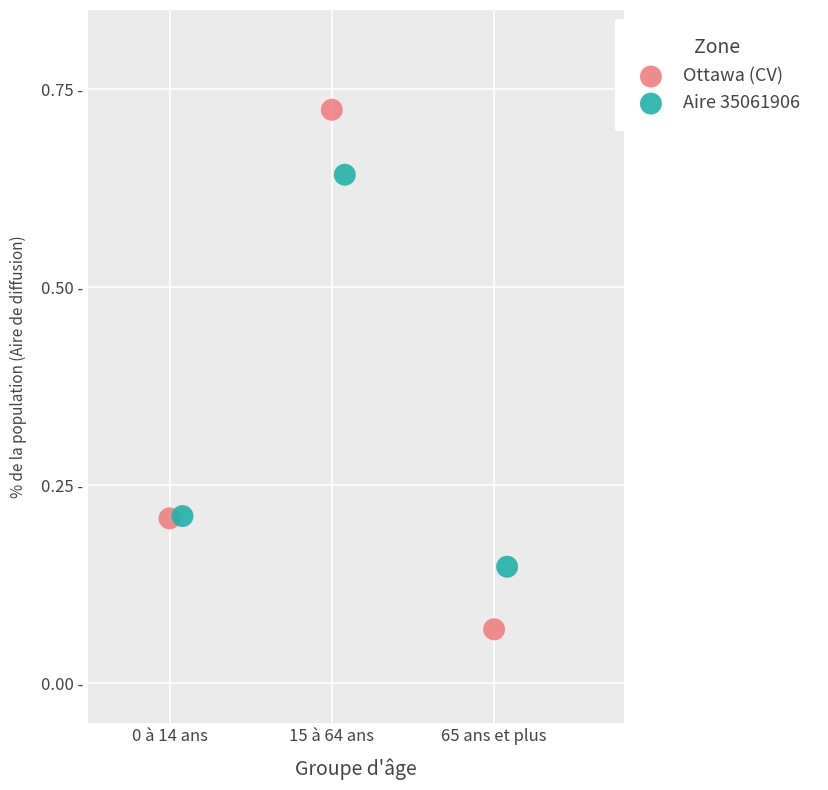

What are all the series names shown in the legend?

Ottawa (CV), Aire 35061906